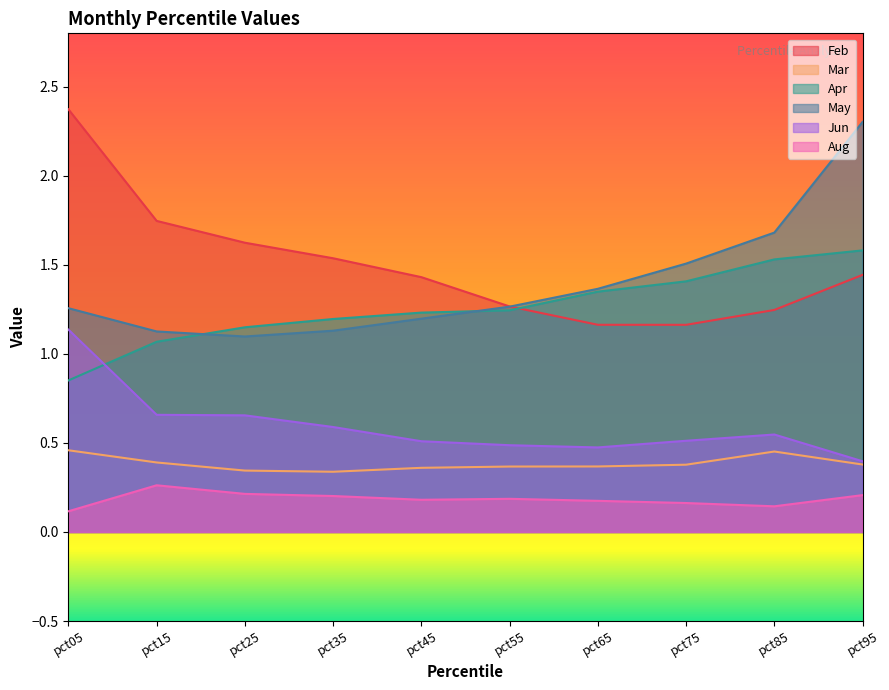

Which has a higher value, pct75 or pct35?

pct35